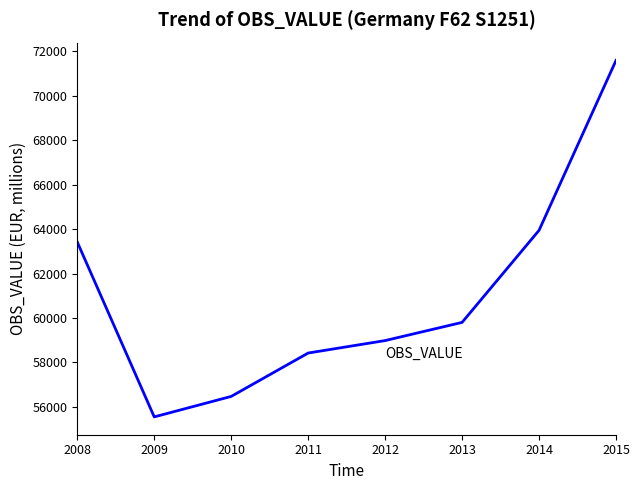

What is the average value?

61022